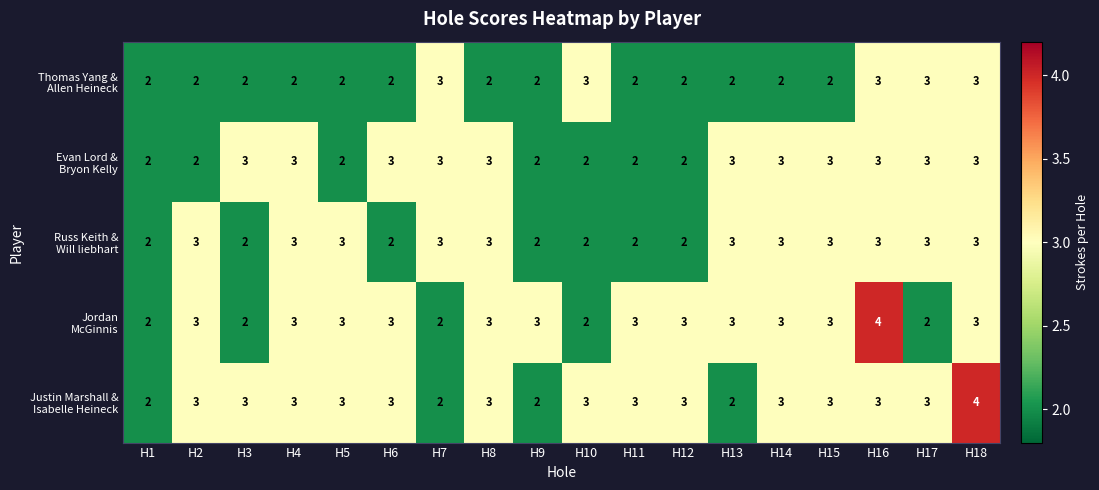

What is the total value across all series at H2?

13